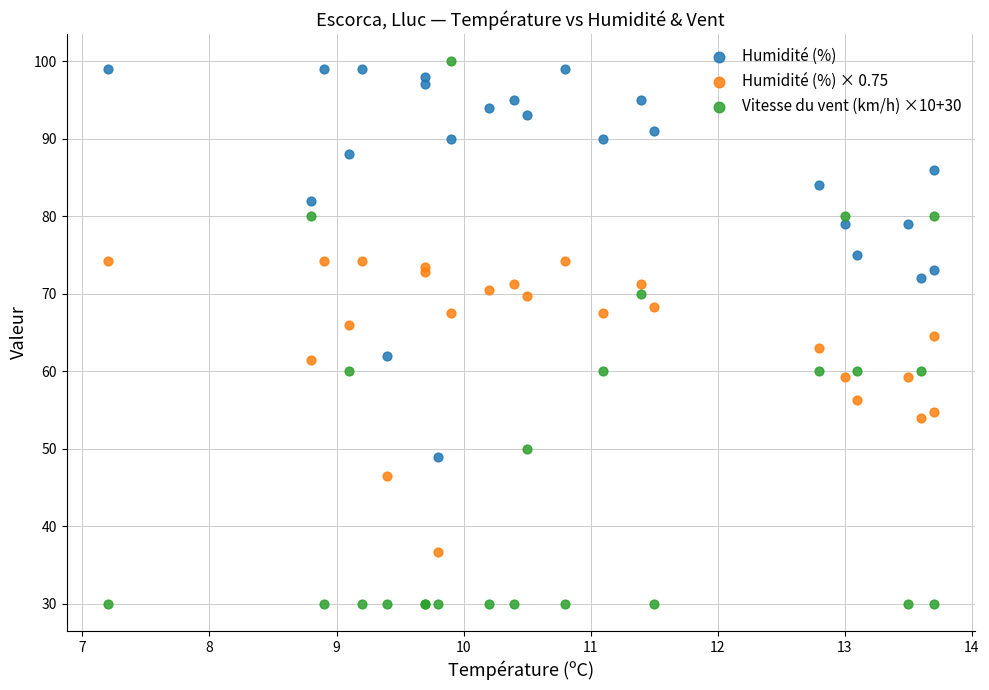

Which series reaches the minimum Y coordinate?

Vitesse du vent (km/h) ×10+30